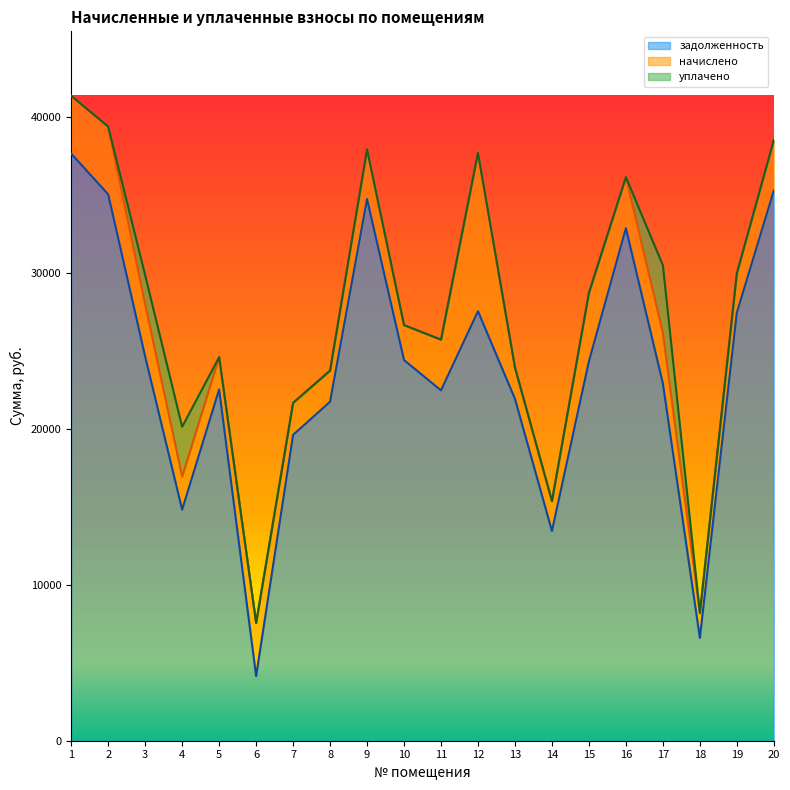

What are all the series names shown in the legend?

задолженность, начислено, уплачено